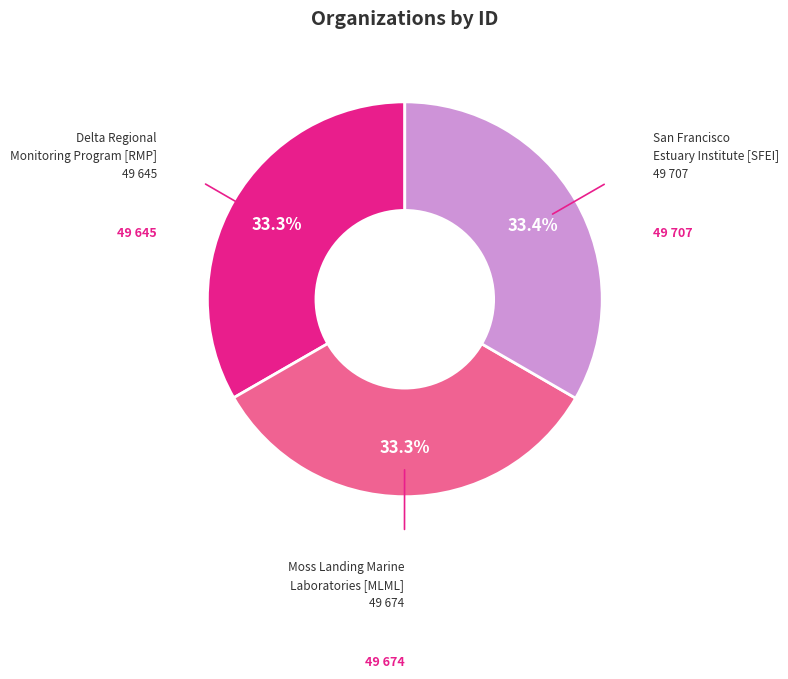

Does any single category account for the majority?

No